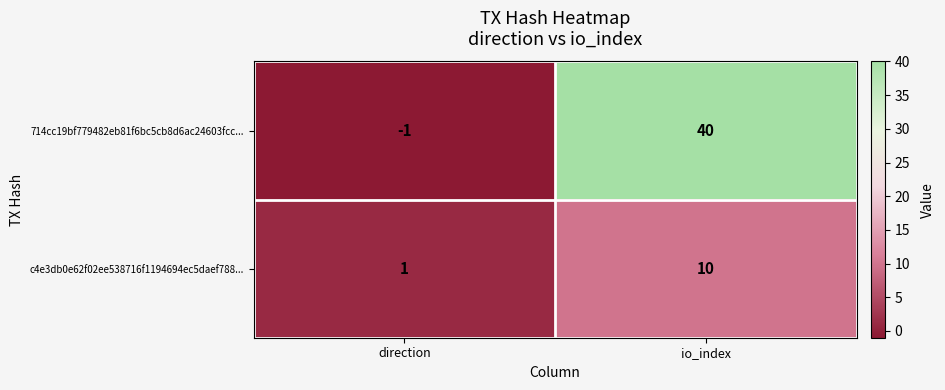

Which category has the lowest value across all series?

direction